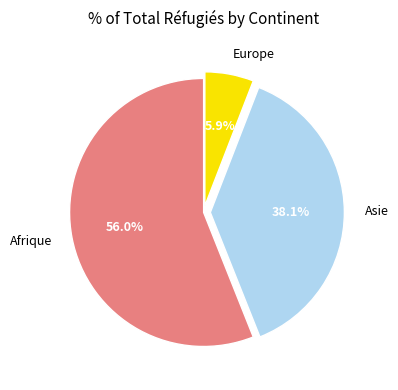

Between Asie and Afrique, which is larger?

Afrique